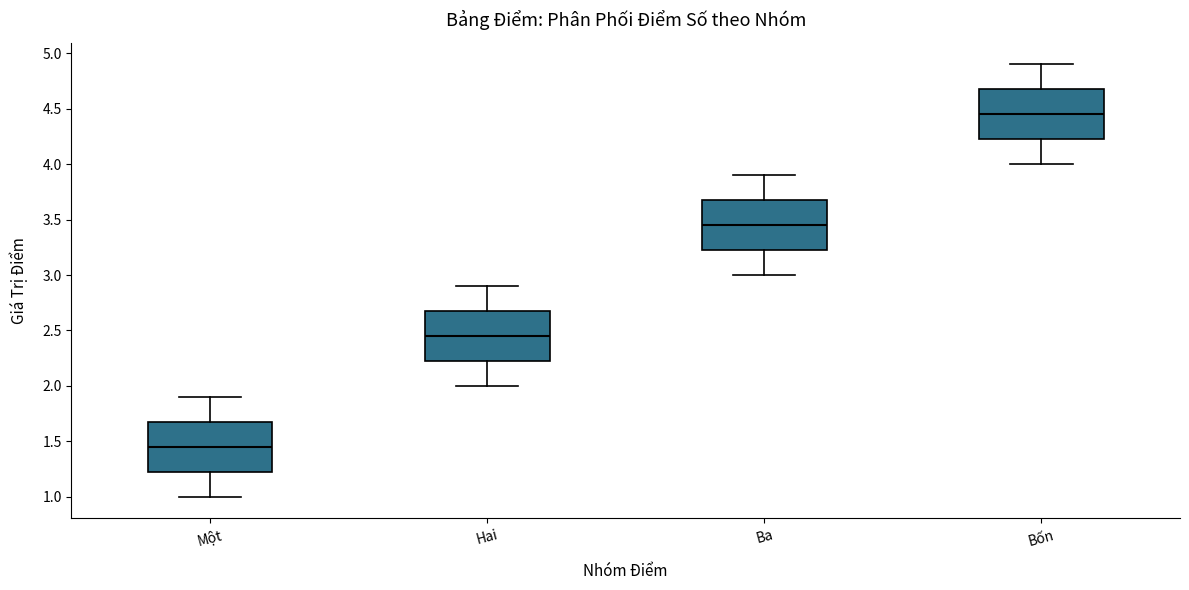

Which box's median line is the highest?

Bốn